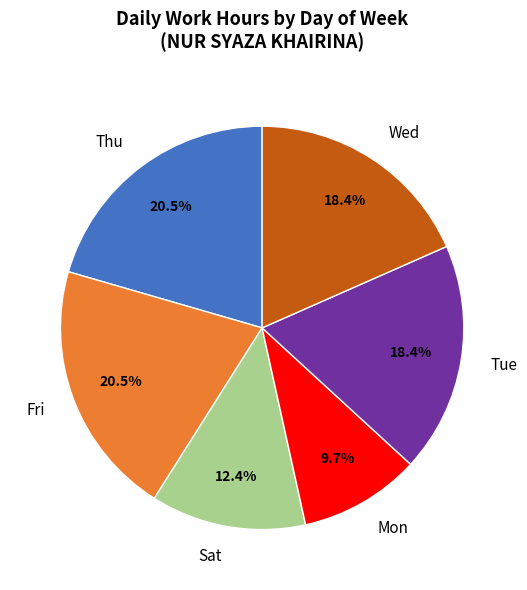

What is the smallest slice in the pie chart?

Mon